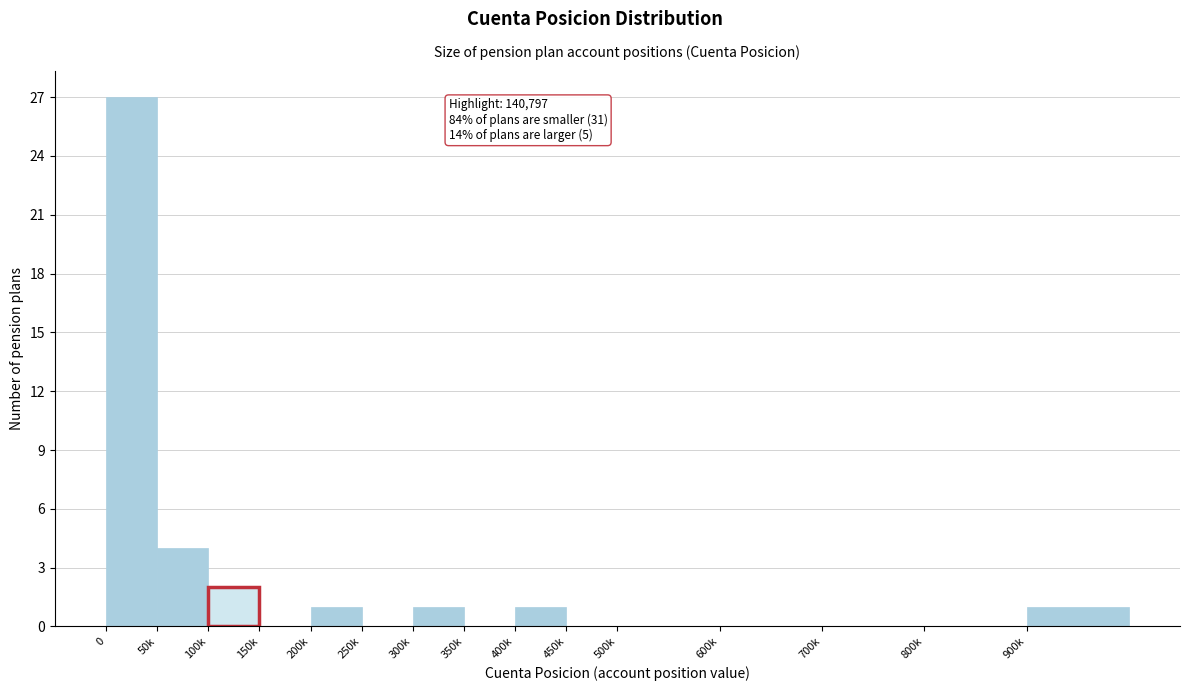

Reading right to left, what are all the values shown in this chart?

900k=1	800k=0	700k=0	600k=0	500k=0	450k=0	400k=1	350k=0	300k=1	250k=0	200k=1	150k=0	100k=2	50k=4	0=27